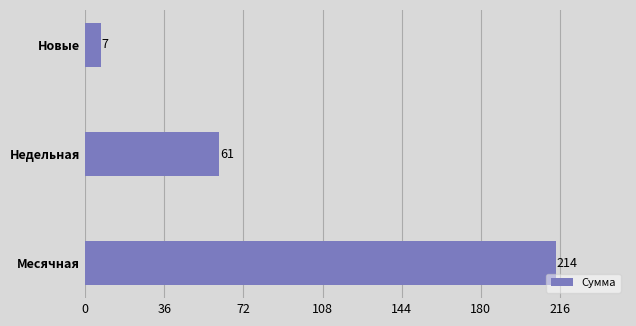

What is the sum of the values at Месячная and Новые?

221